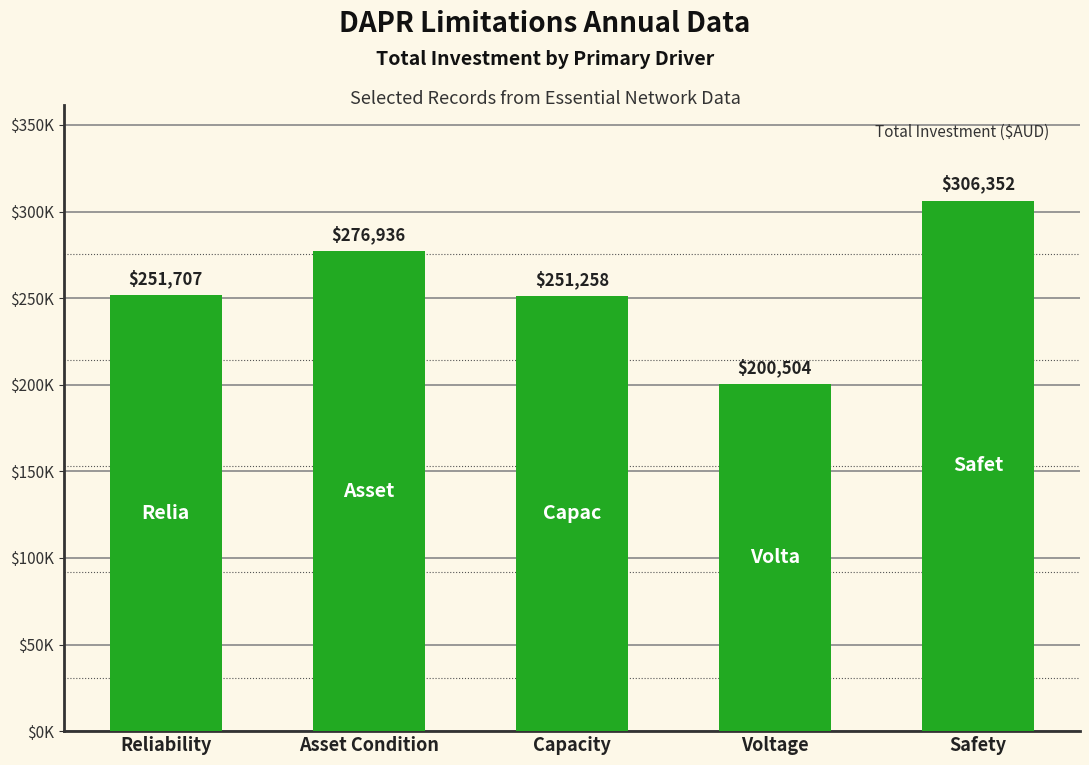

What is the sum of all values?

1286757